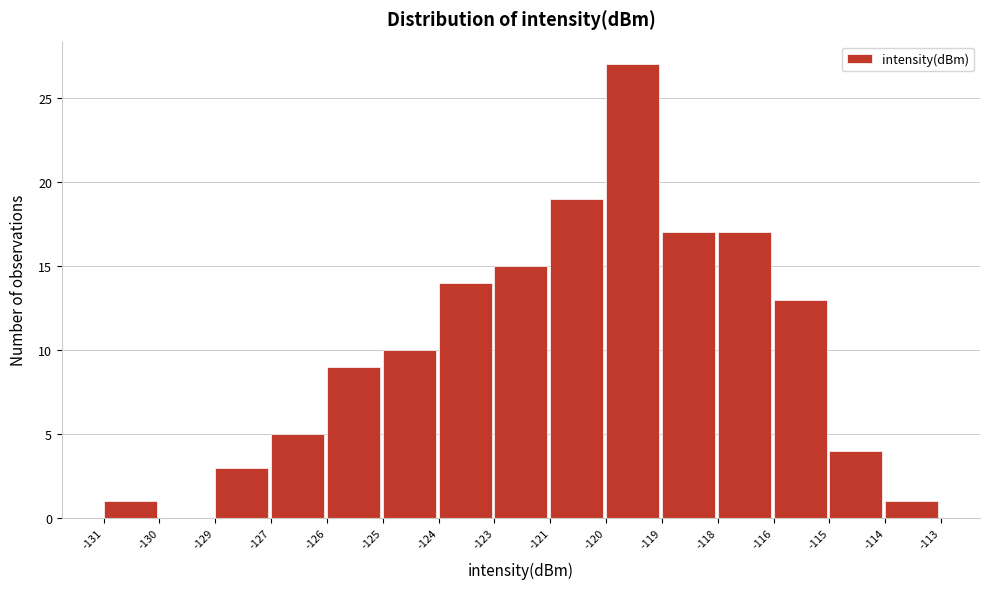

Reading left to right, extract all data points from this chart.

-131=1	-130=0	-129=3	-127=5	-126=9	-125=10	-124=14	-123=15	-121=19	-120=27	-119=17	-118=17	-116=13	-115=4	-114=1